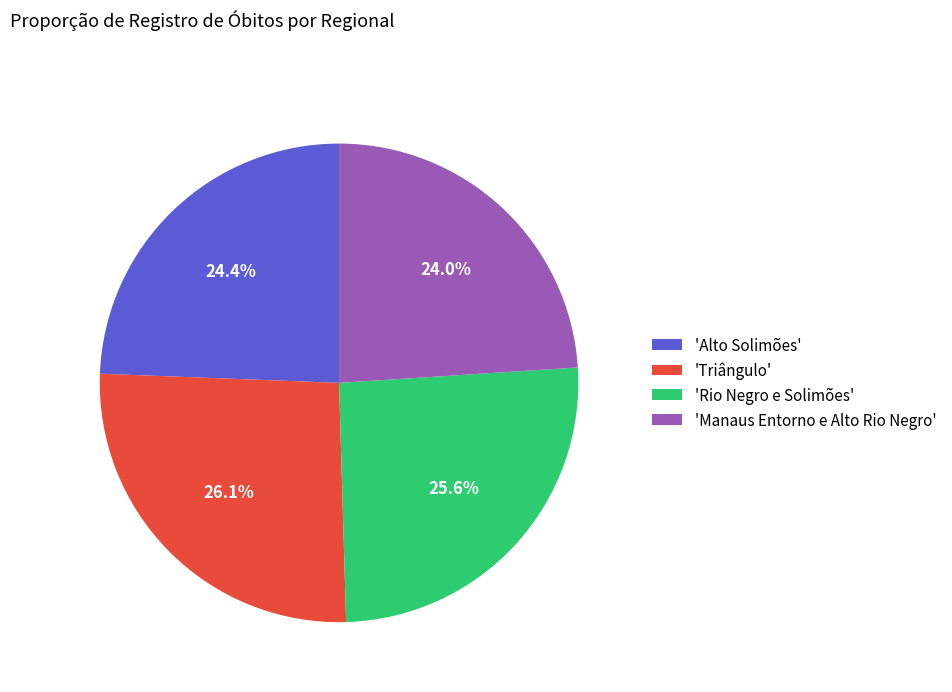

How many segments does this pie chart have?

4